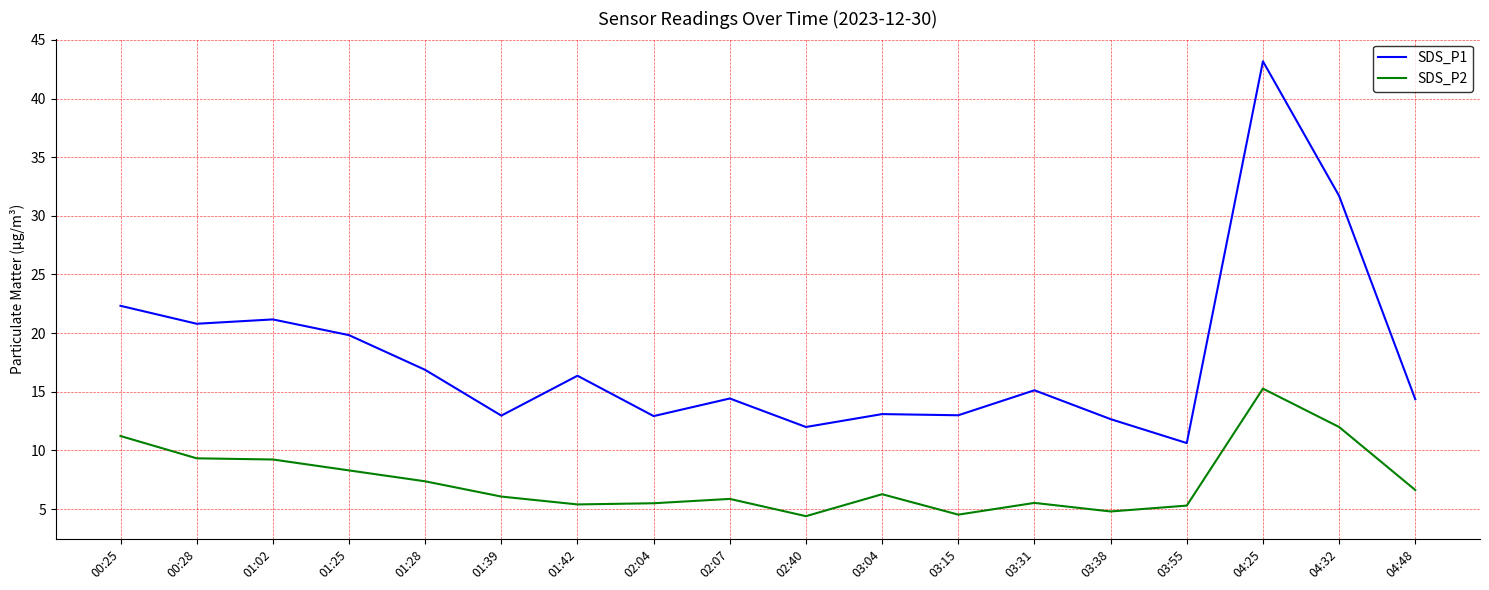

What is the difference between the maximum and minimum values in the SDS_P2 series?

10.9